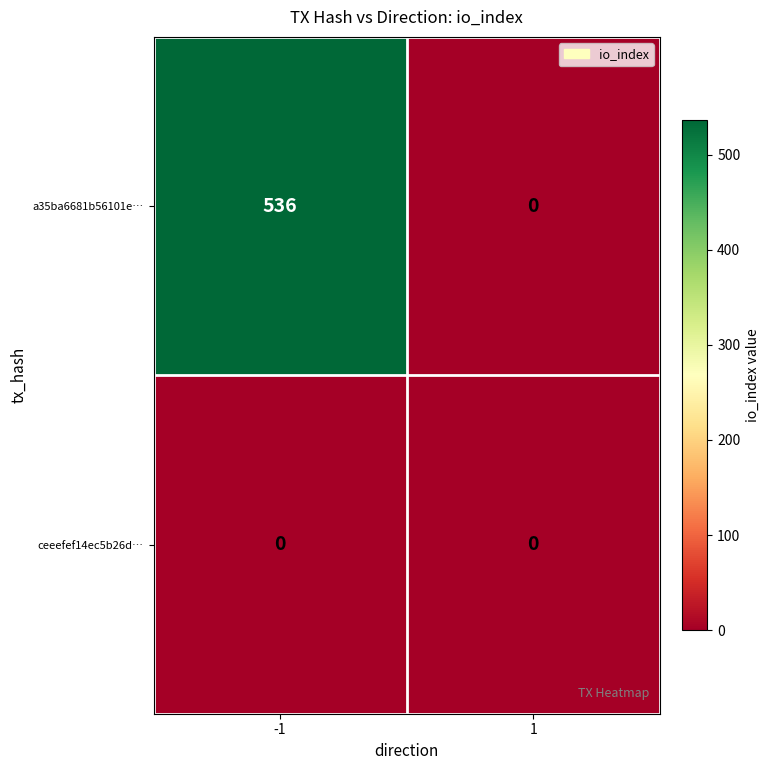

How many categories are shown in the chart?

2